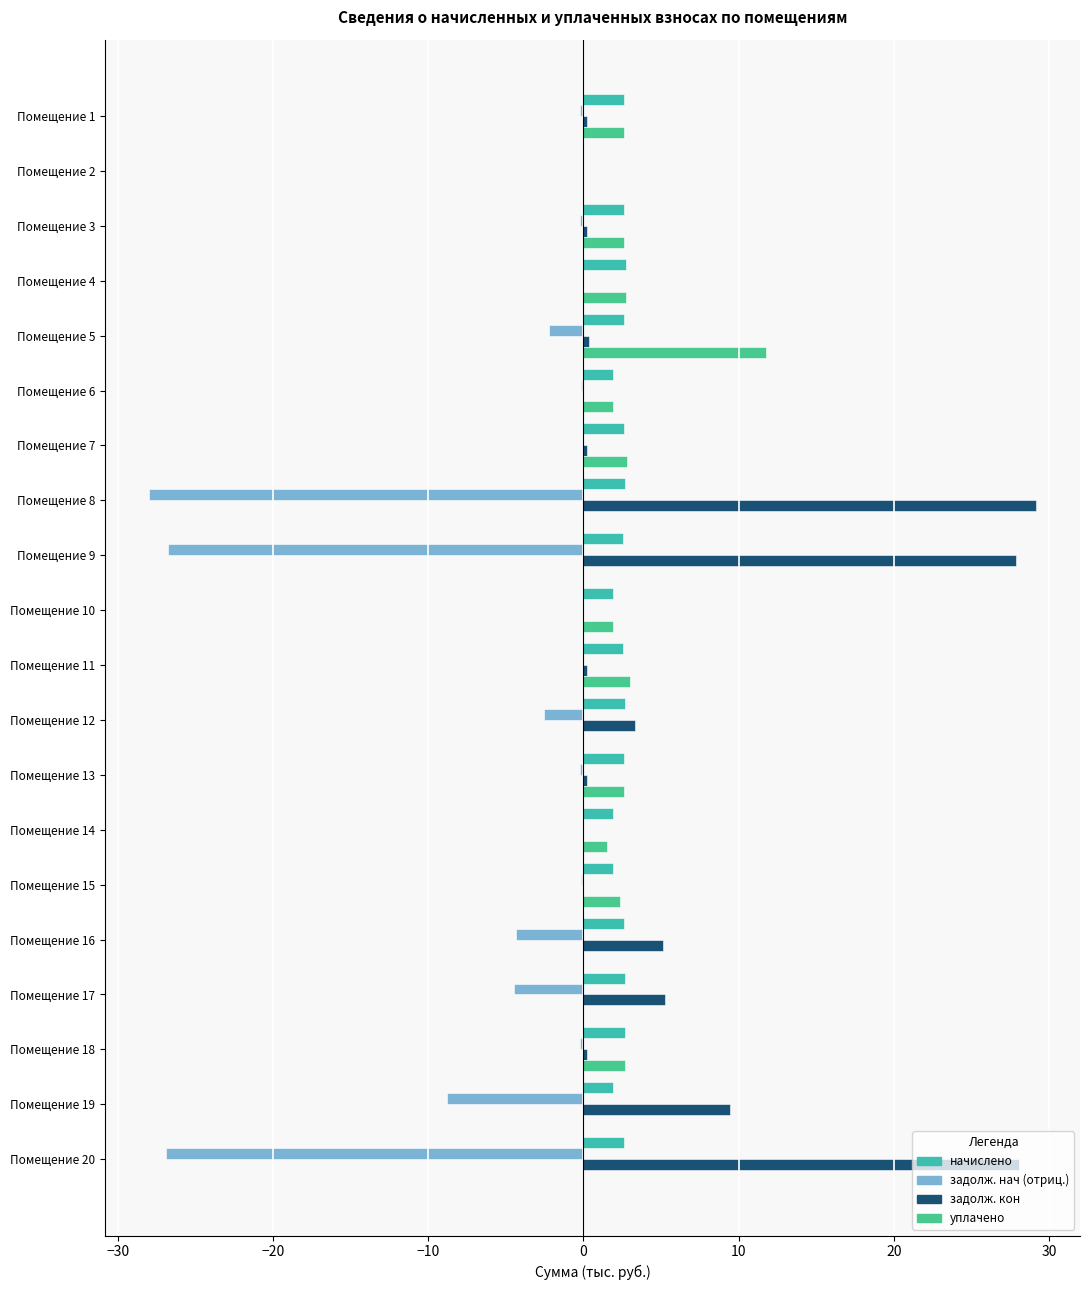

What is the greatest value displayed?

29.1